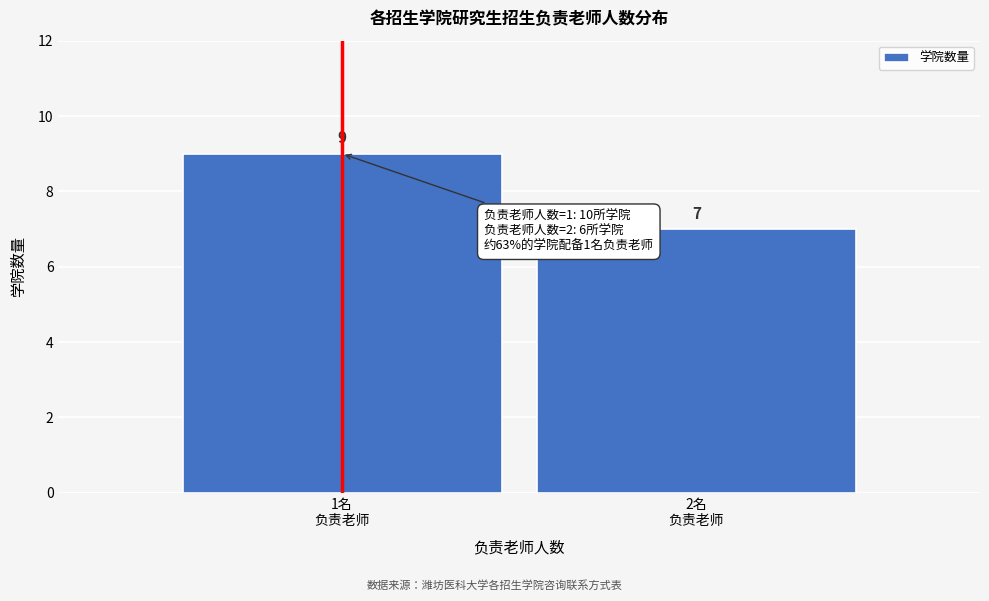

Reading left to right, transcribe all the data shown in this chart.

9	7